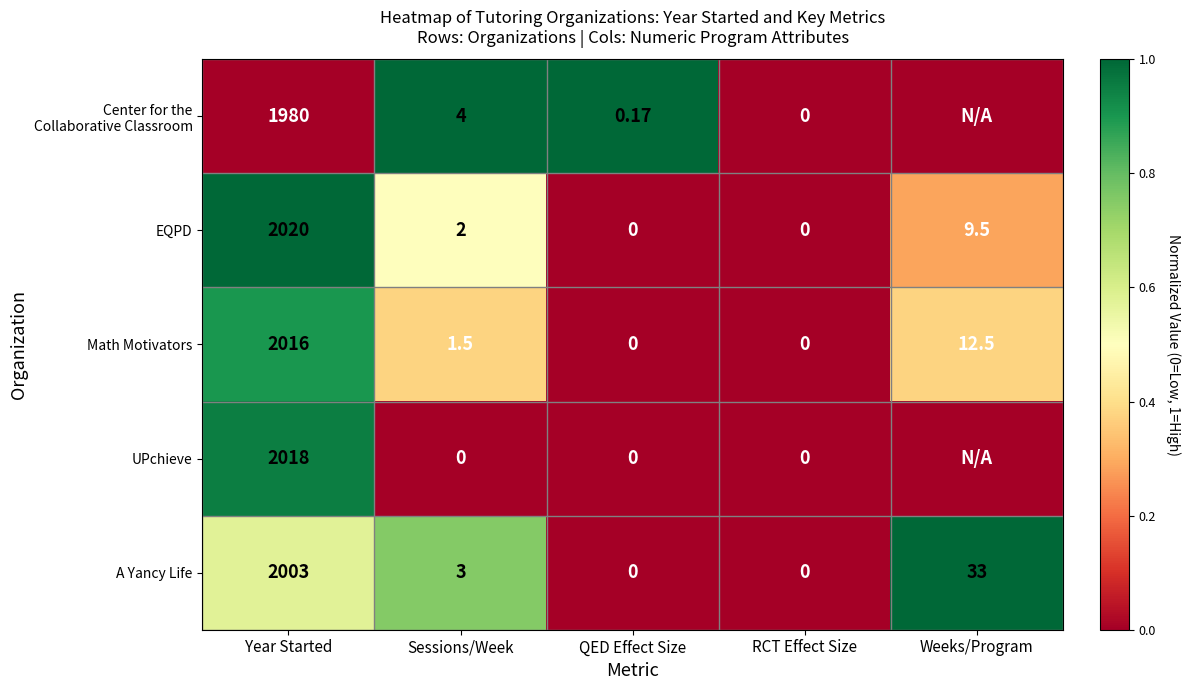

At which label is Math Motivators closest to 1008?

Weeks/Program